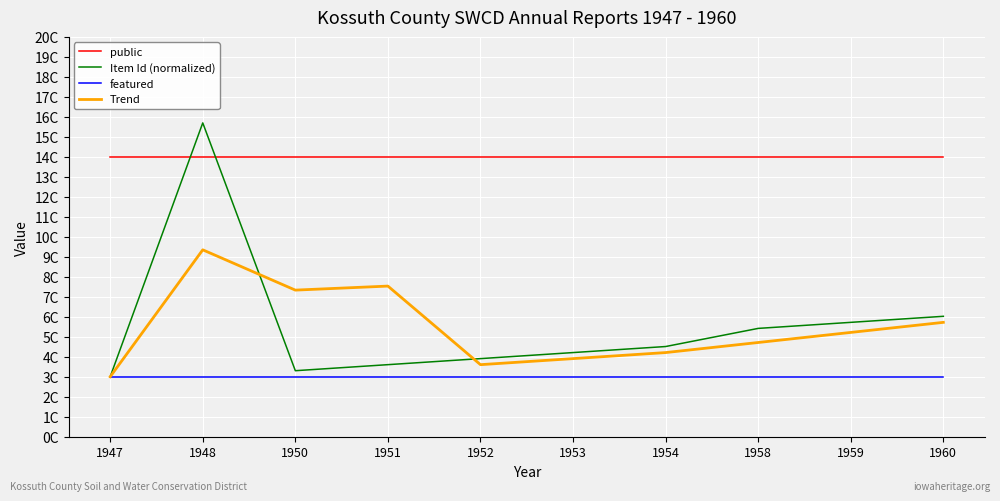

What are all the series names shown in the legend?

public, Item Id (normalized), featured, Trend